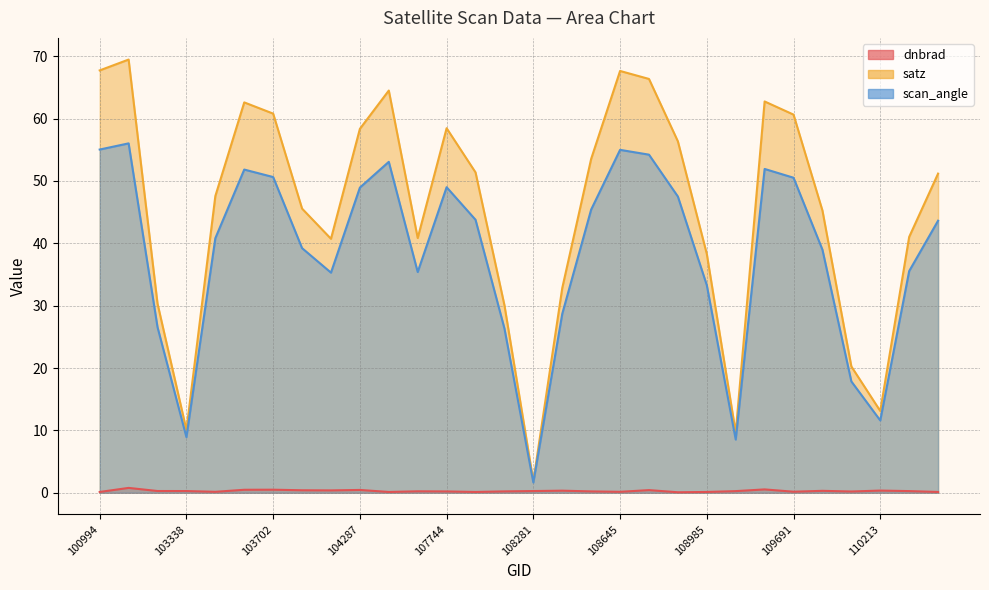

What is the sum of all dnbrad values?

8.5